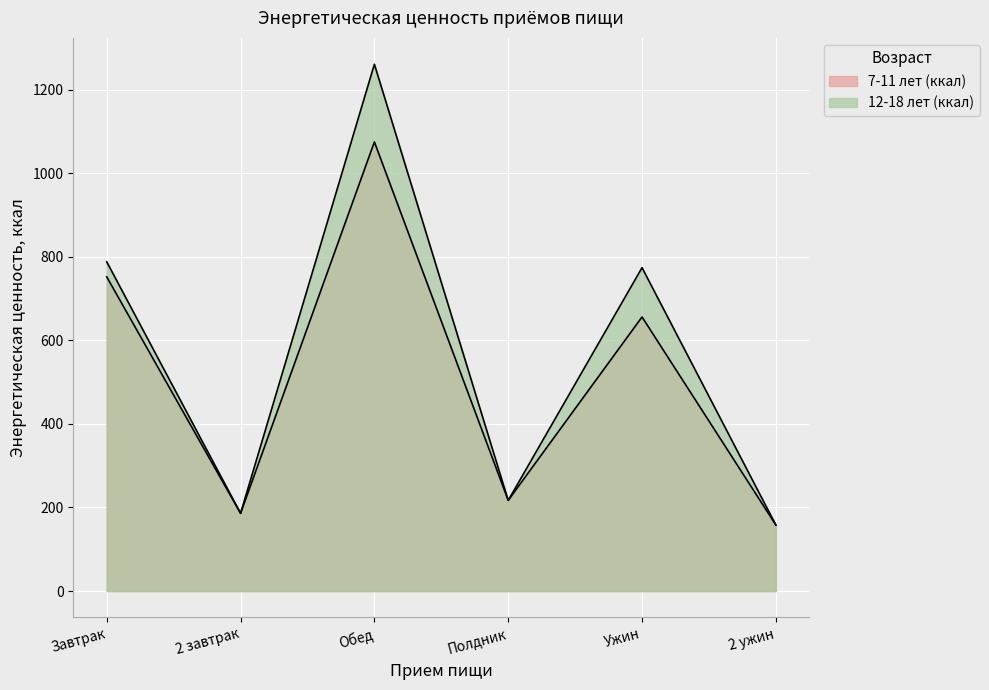

Is the value of 12-18 лет (ккал) at Полдник greater than the value of 7-11 лет (ккал) at Завтрак?

No